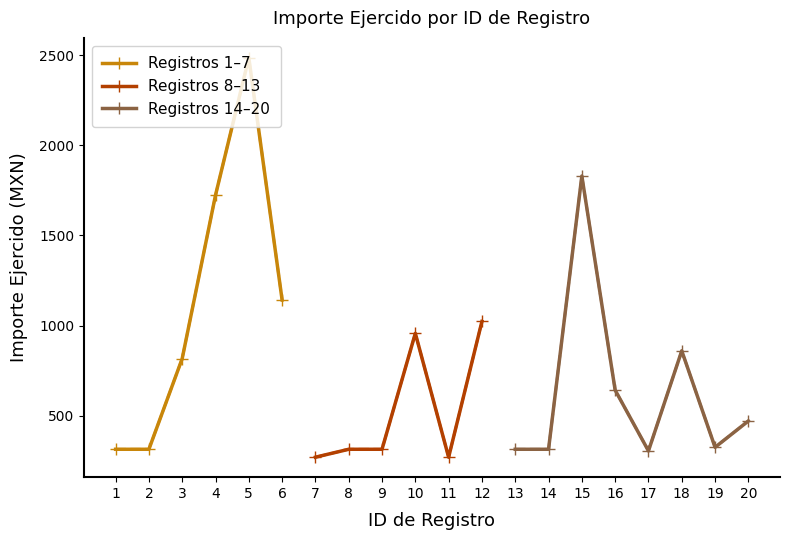

How many points are higher than both their immediate neighbors (excluding endpoints)?

5